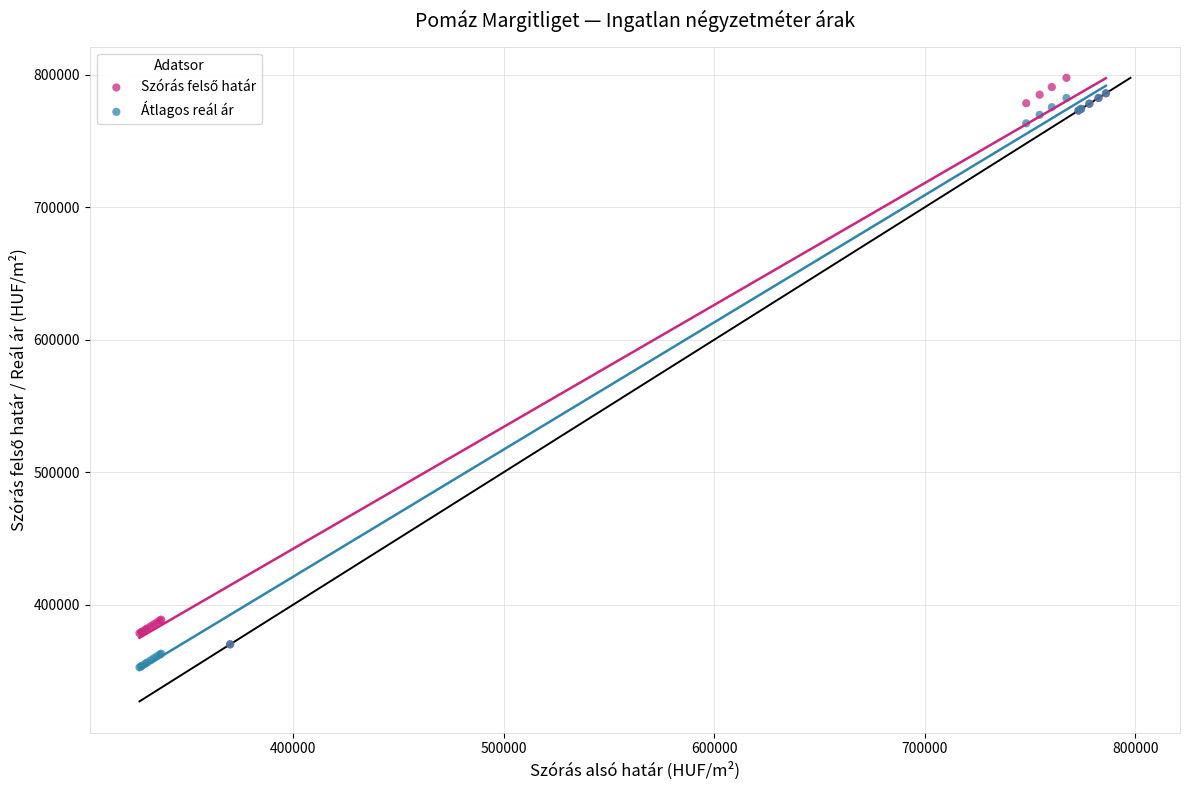

Which series has the widest spread of Y values?

Átlagos reál ár